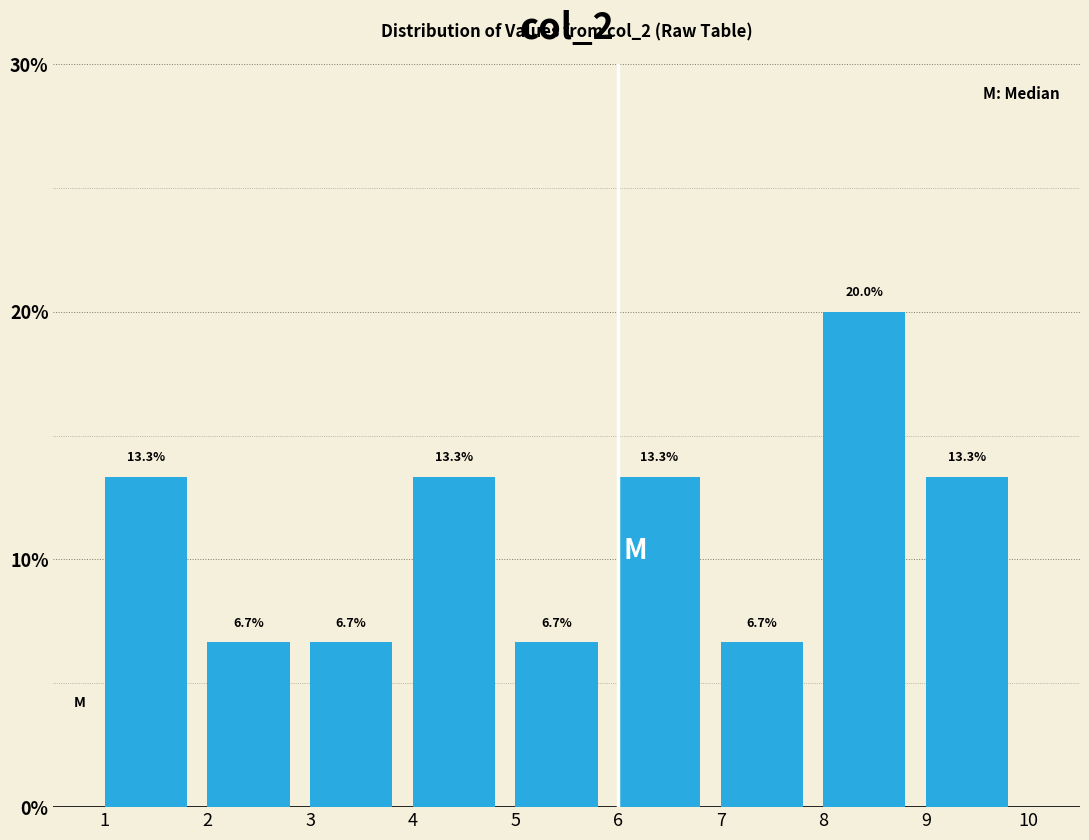

Reading left to right, list every bar in this chart as the range it spans on the x-axis followed by its height.

1 to 2: 13.3
2 to 3: 6.7
3 to 4: 6.7
4 to 5: 13.3
5 to 6: 6.7
6 to 7: 13.3
7 to 8: 6.7
8 to 9: 20.0
9 to 10: 13.3